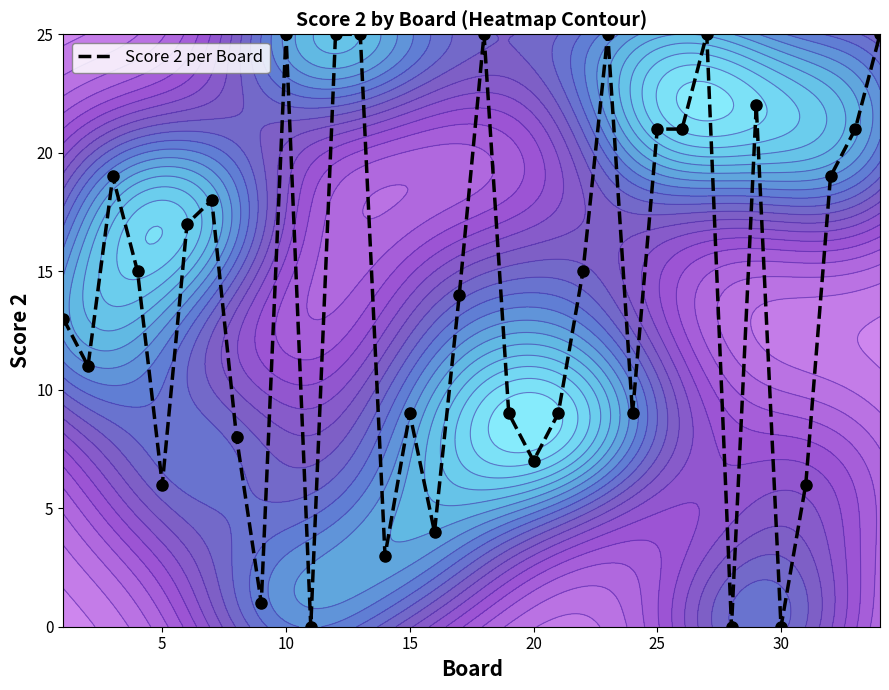

What is the maximum value for Score 2 per Board?

25